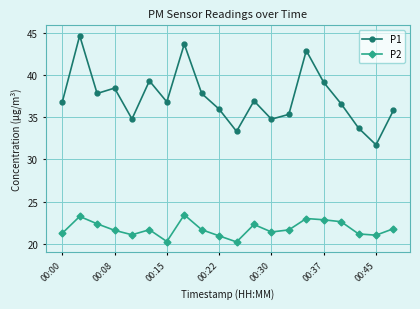

At how many categories does at least one series exceed 42?

3